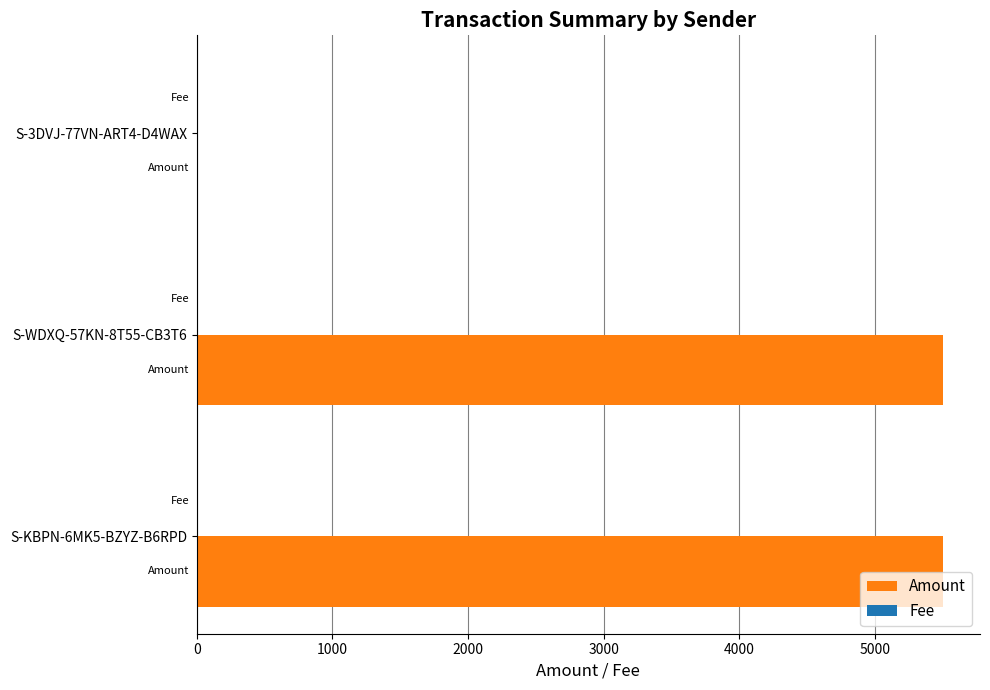

Which series has the largest total across all categories?

Amount